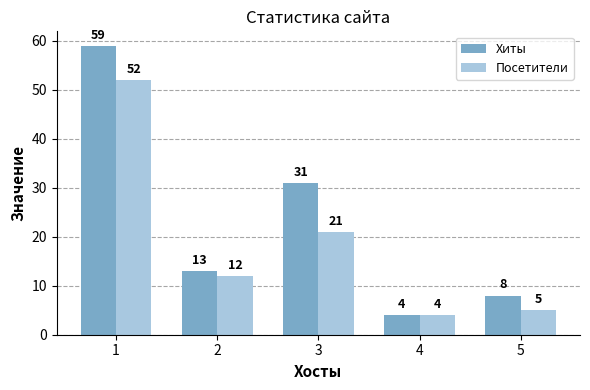

How many values in the Хиты series are below 13?

2